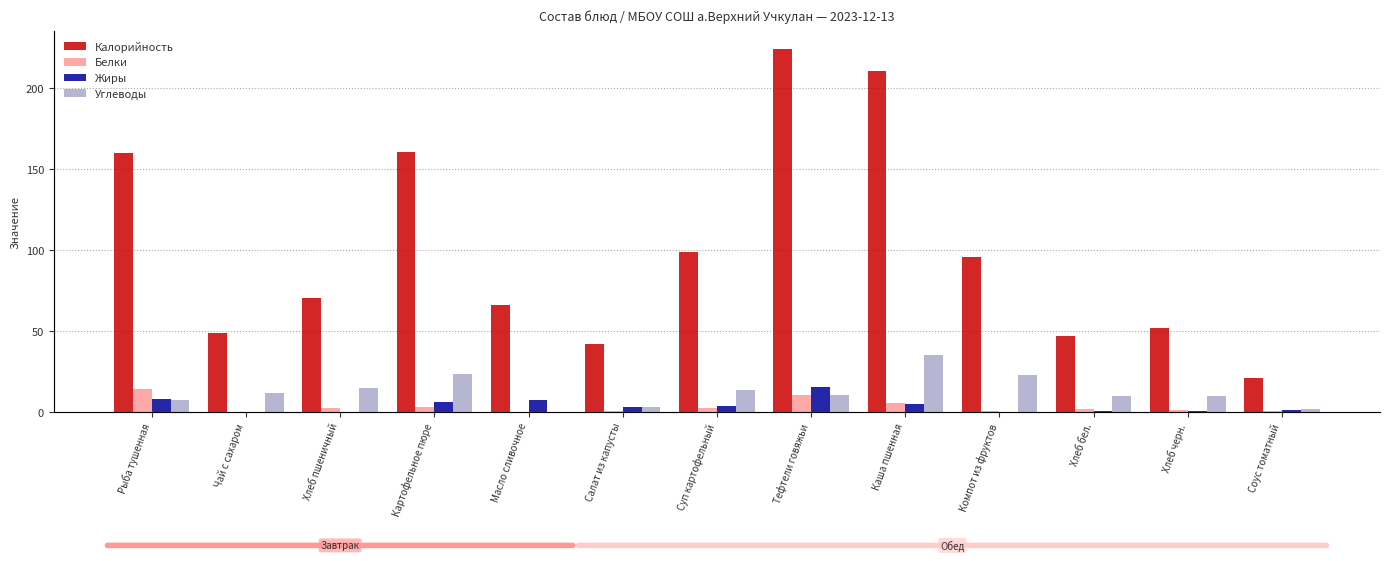

Rank the series by their maximum value, from highest to lowest.

Калорийность, Углеводы, Жиры, Белки